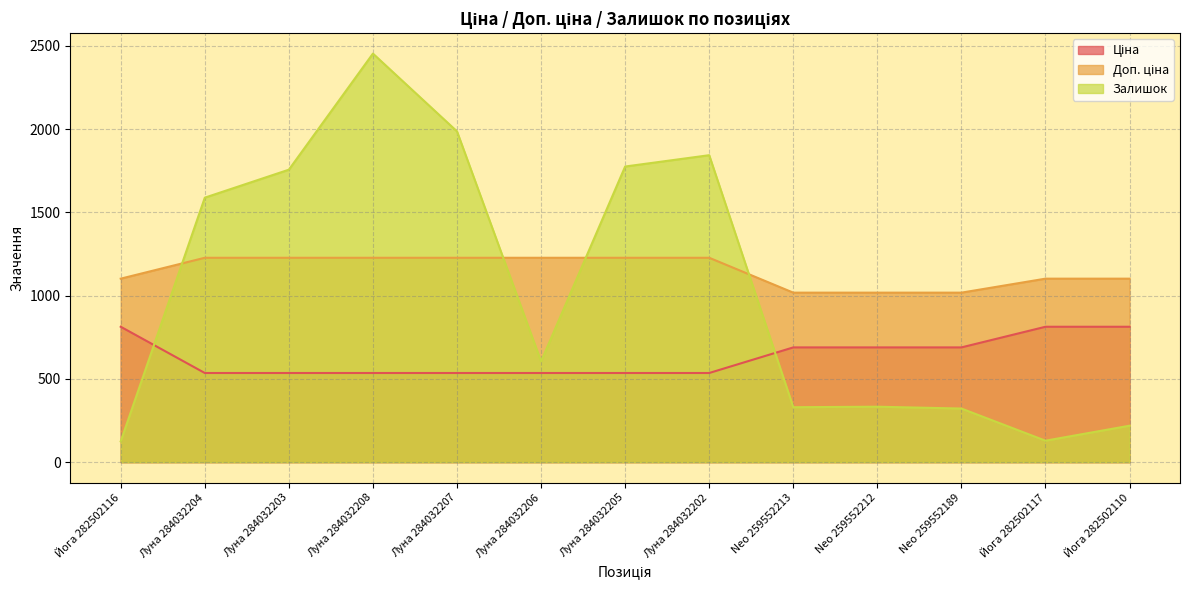

The Ціна series shows 1225.7 at Йога 282502117. True or false?

False